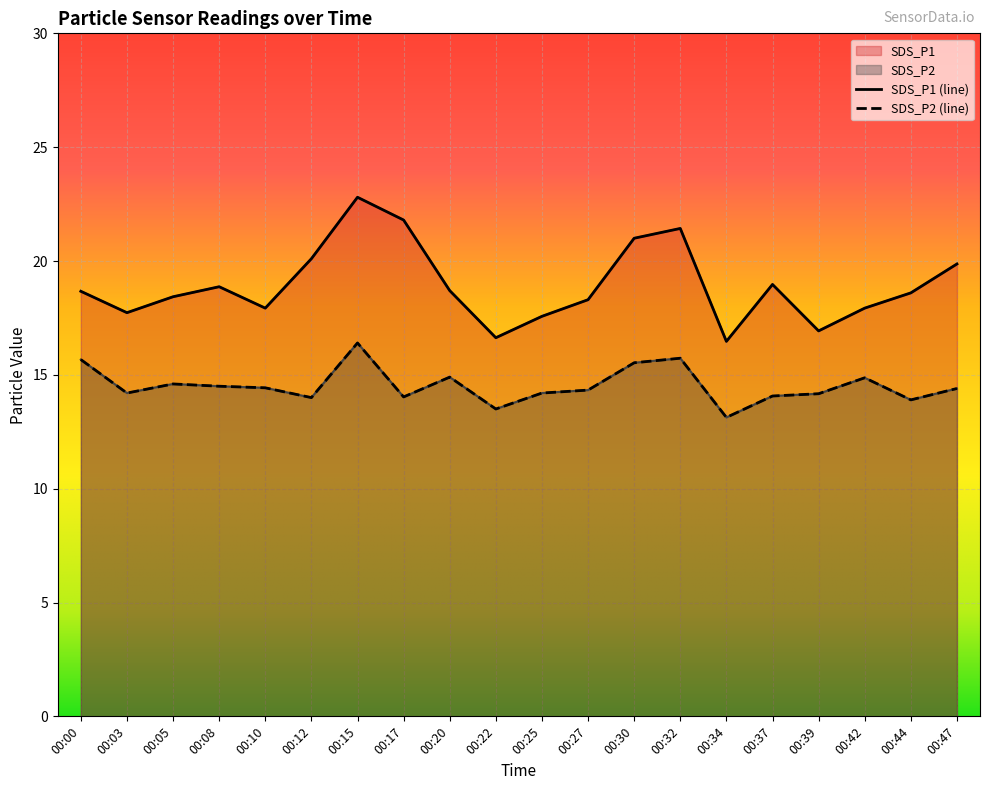

List the labels in order of SDS_P1 value, smallest first.

00:34, 00:22, 00:39, 00:25, 00:03, 00:10, 00:42, 00:27, 00:05, 00:44, 00:00, 00:20, 00:08, 00:37, 00:47, 00:12, 00:30, 00:32, 00:17, 00:15